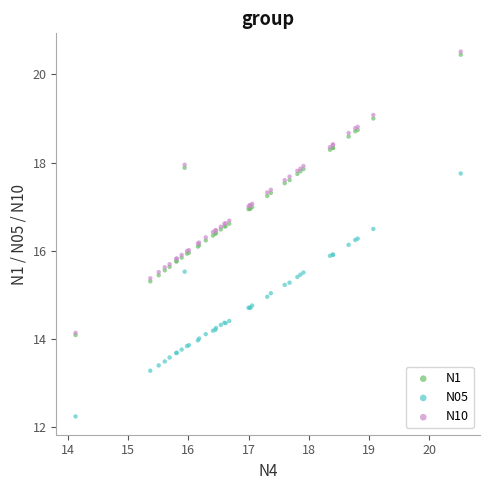

What are all the series names shown in the legend?

N1, N05, N10